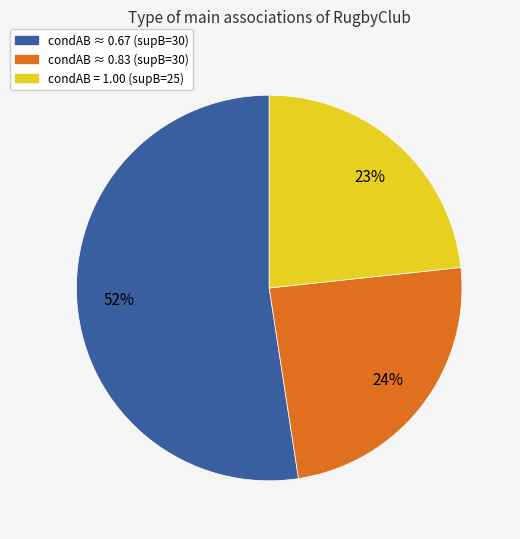

How many slices are in this pie chart?

3